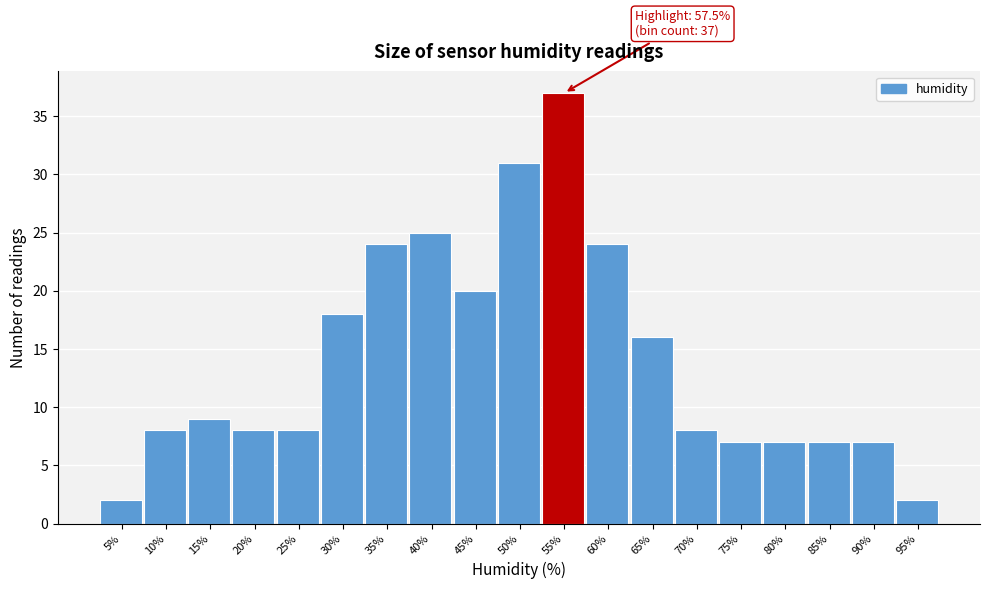

Reading left to right, what are all the values shown in this chart?

5%=2	10%=8	15%=9	20%=8	25%=8	30%=18	35%=24	40%=25	45%=20	50%=31	55%=37	60%=24	65%=16	70%=8	75%=7	80%=7	85%=7	90%=7	95%=2